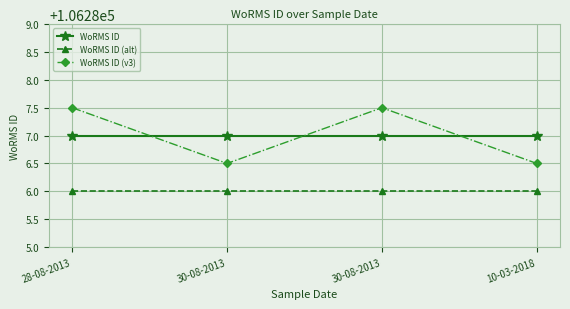

Which series has the largest total across all categories?

WoRMS ID